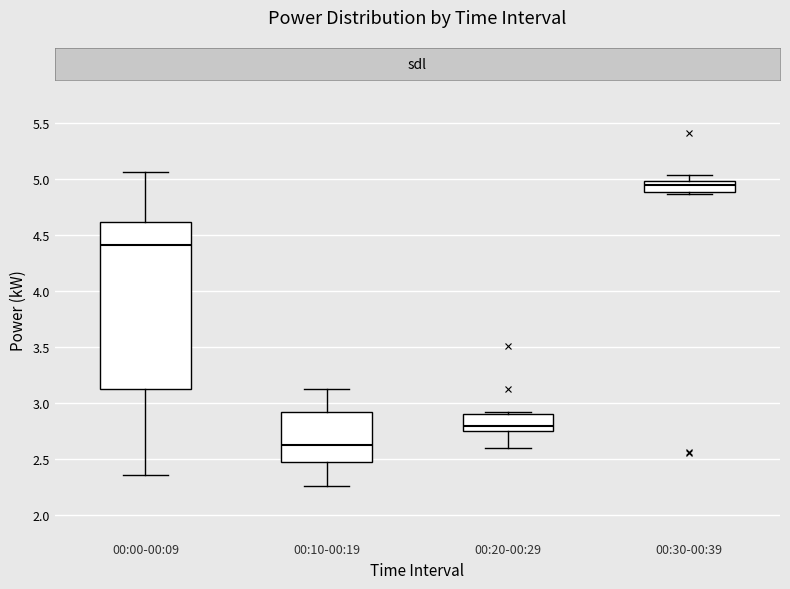

Comparing the boxes themselves (not the whiskers), which one is the tallest?

00:00-00:09